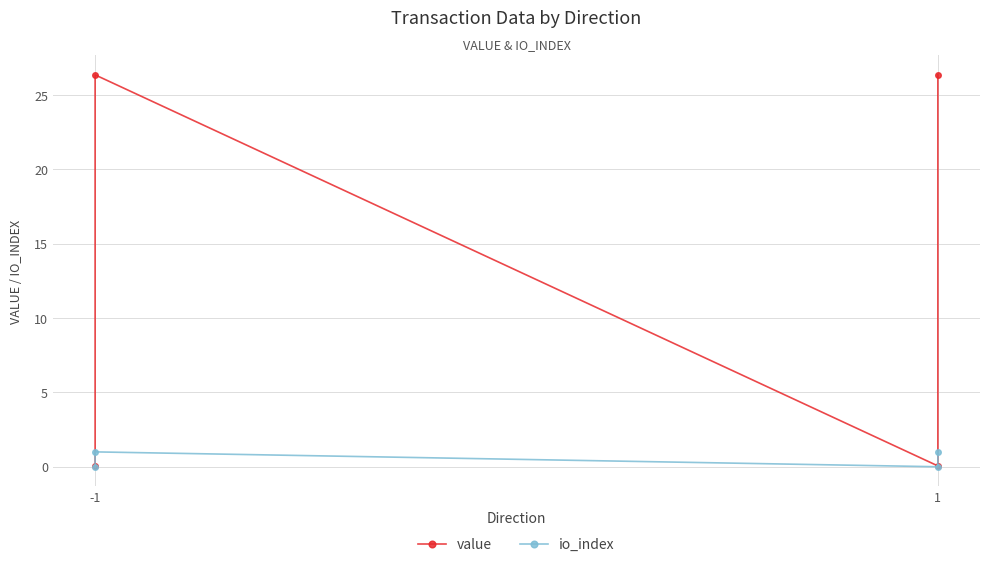

How many positive values does the io_index series have?

2